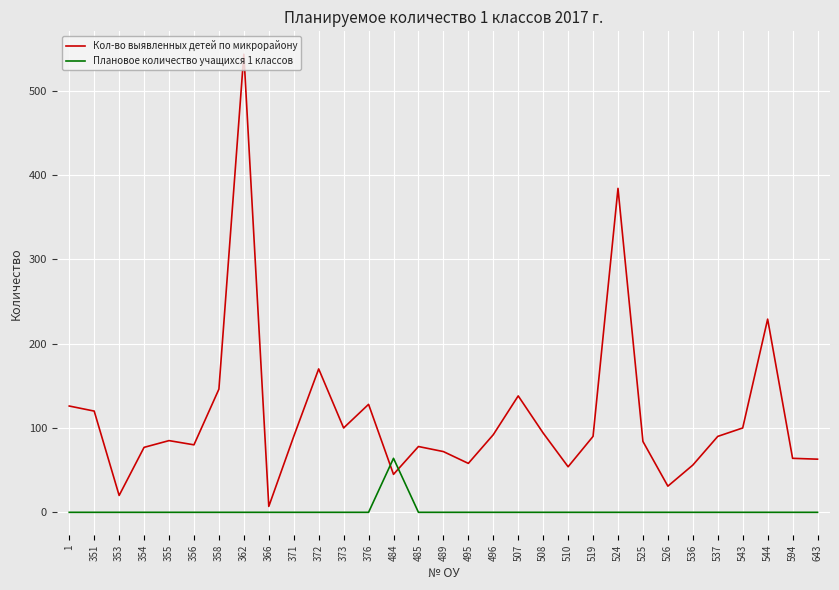

Which series has the largest total across all categories?

Кол-во выявленных детей по микрорайону